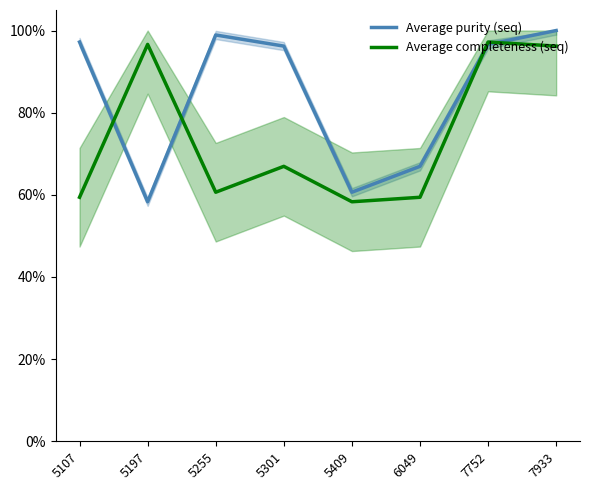

True or false: Average completeness (seq) has a value of 1.0 at 5197.

True